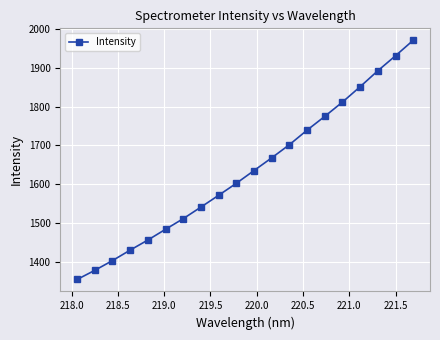

True or false: there are more than 2 points higher than both neighbors.

False